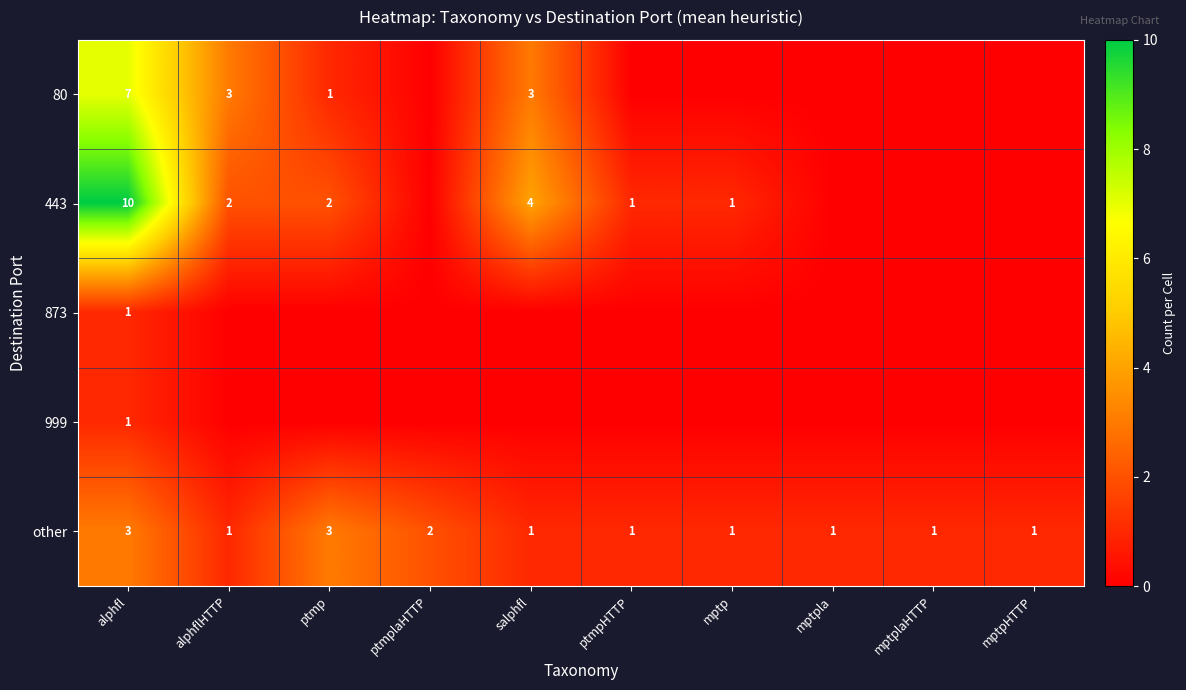

The other series shows 1 at salphfl. True or false?

True